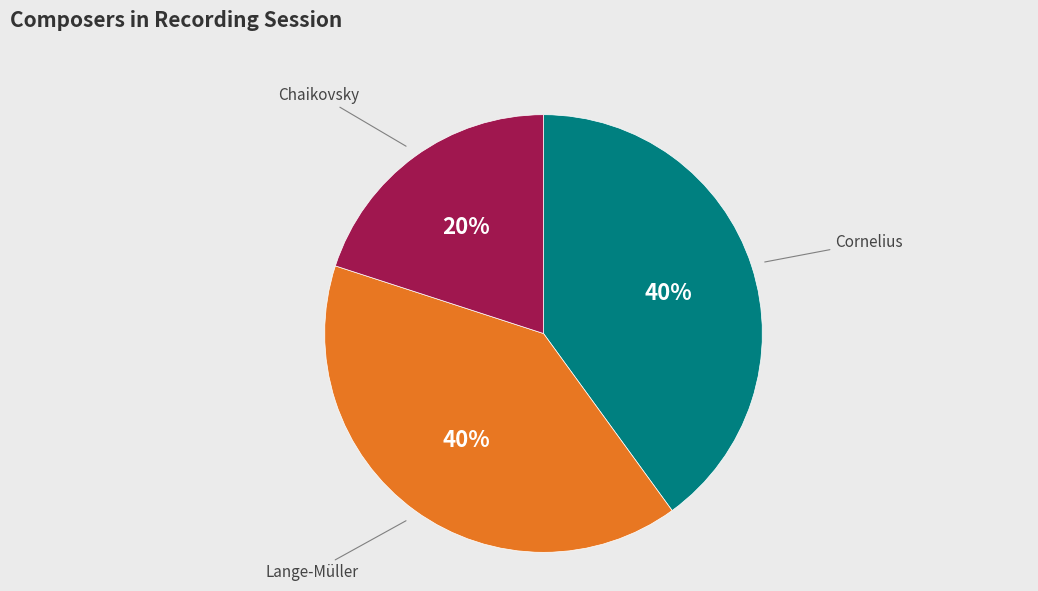

How many segments does this pie chart have?

3